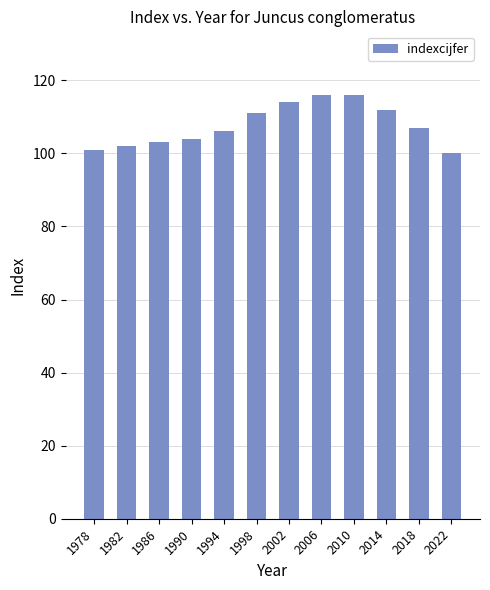

What is the smallest value displayed?

100